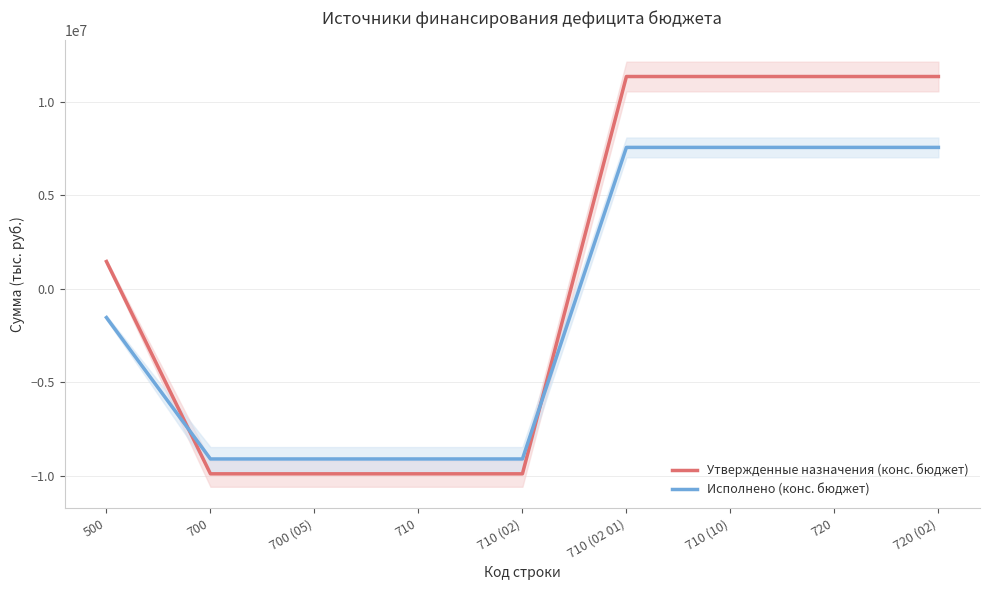

How many lines are shown in the chart?

2